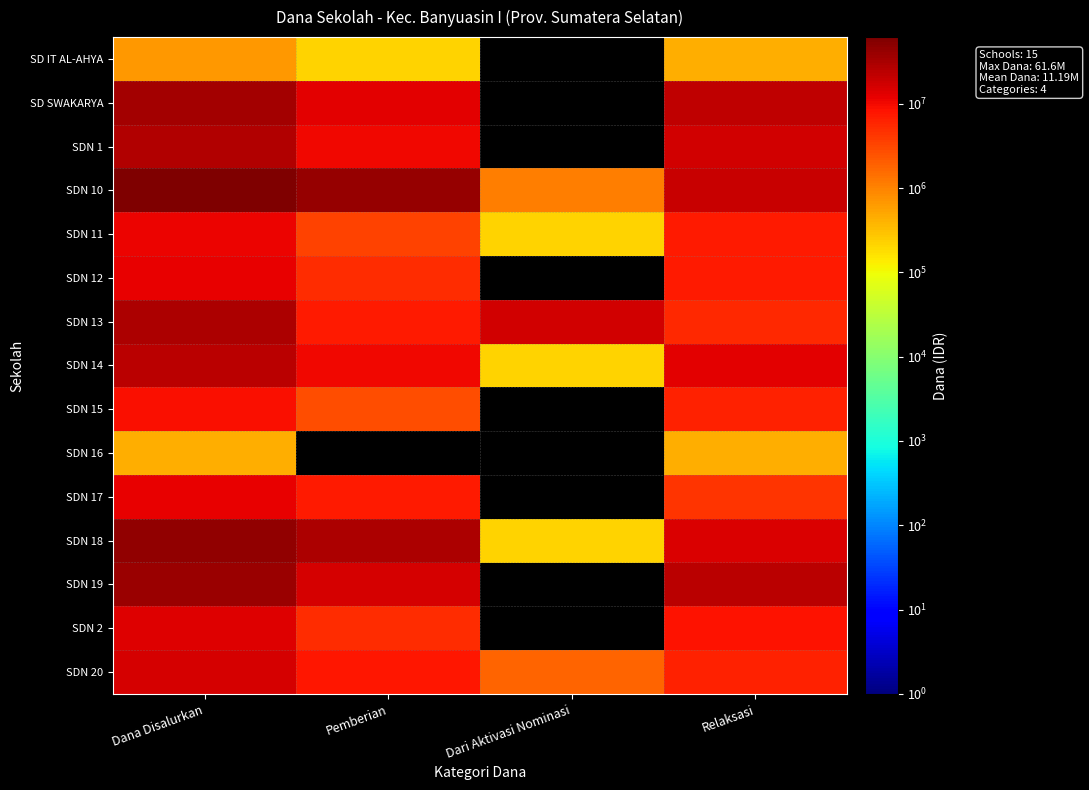

Reading left to right, what are all the values shown in this chart?

SD IT AL-AHYA: Dana Disalurkan=675000	Pemberian=225000	Dari Aktivasi Nominasi=0	Relaksasi=450000
SD SWAKARYA: Dana Disalurkan=34875000	Pemberian=12600000	Dari Aktivasi Nominasi=0	Relaksasi=22275000
SDN 1: Dana Disalurkan=27675000	Pemberian=10575000	Dari Aktivasi Nominasi=0	Relaksasi=17100000
SDN 10: Dana Disalurkan=61650000	Pemberian=41625000	Dari Aktivasi Nominasi=1125000	Relaksasi=18900000
SDN 11: Dana Disalurkan=11025000	Pemberian=3375000	Dari Aktivasi Nominasi=225000	Relaksasi=7425000
SDN 12: Dana Disalurkan=12150000	Pemberian=4950000	Dari Aktivasi Nominasi=0	Relaksasi=7200000
SDN 13: Dana Disalurkan=29925000	Pemberian=7200000	Dari Aktivasi Nominasi=17100000	Relaksasi=5625000
SDN 14: Dana Disalurkan=23625000	Pemberian=10350000	Dari Aktivasi Nominasi=225000	Relaksasi=13050000
SDN 15: Dana Disalurkan=9225000	Pemberian=2700000	Dari Aktivasi Nominasi=0	Relaksasi=6525000
SDN 16: Dana Disalurkan=450000	Pemberian=0	Dari Aktivasi Nominasi=0	Relaksasi=450000
SDN 17: Dana Disalurkan=11700000	Pemberian=7200000	Dari Aktivasi Nominasi=0	Relaksasi=4500000
SDN 18: Dana Disalurkan=43650000	Pemberian=28800000	Dari Aktivasi Nominasi=225000	Relaksasi=14625000
SDN 19: Dana Disalurkan=39600000	Pemberian=16200000	Dari Aktivasi Nominasi=0	Relaksasi=23400000
SDN 2: Dana Disalurkan=13500000	Pemberian=4950000	Dari Aktivasi Nominasi=0	Relaksasi=8550000
SDN 20: Dana Disalurkan=15975000	Pemberian=7875000	Dari Aktivasi Nominasi=1800000	Relaksasi=6300000